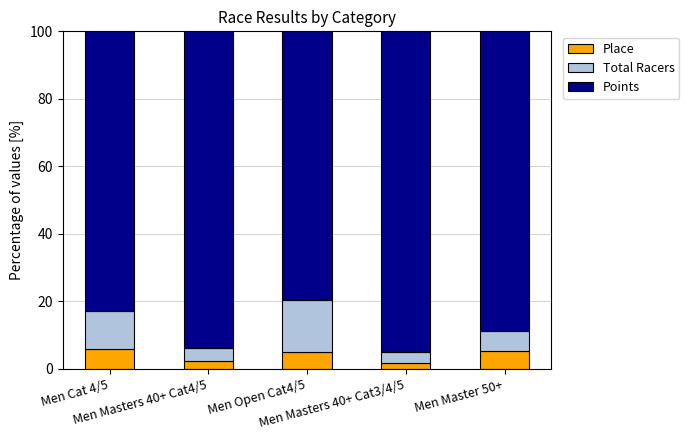

What is the value of the Place bar at the 4th from the left?

1.7